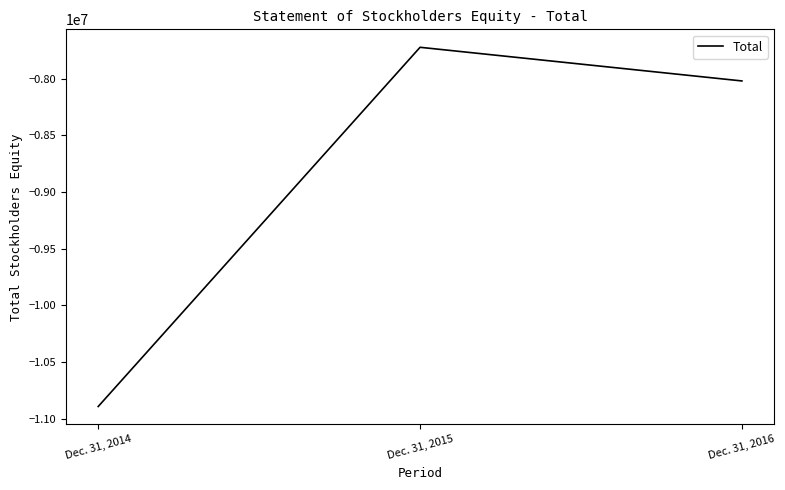

How many distinct data groups are displayed?

1